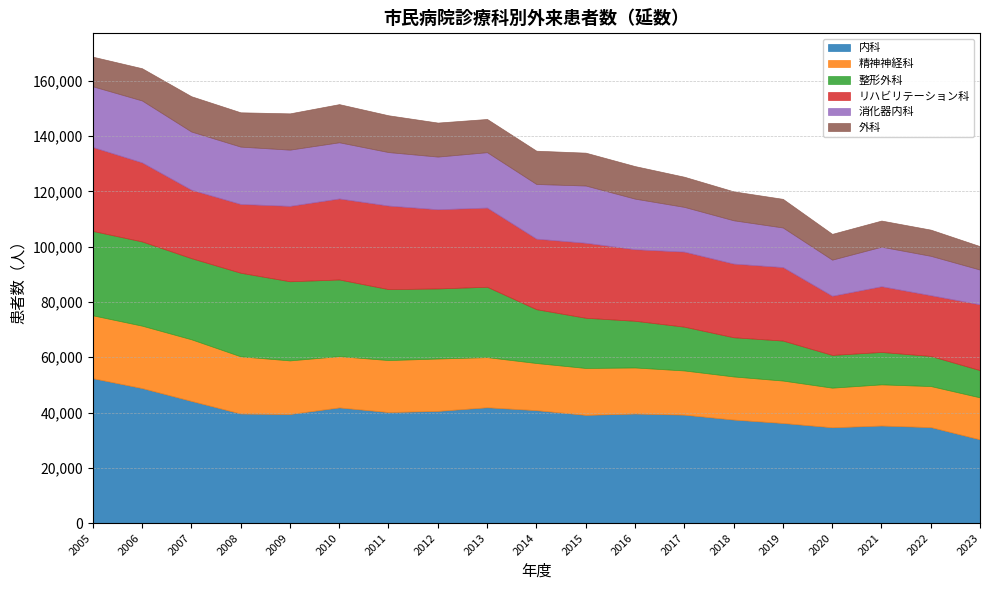

Reading left to right, extract all data points from this chart.

内科: 52432	48862	44207	39644	39474	41851	40174	40592	41909	40864	39162	39645	39237	37458	36223	34668	35300	34724	30284
精神神経科: 22761	22580	22308	20701	19388	18565	18808	18955	18149	17057	16965	16663	15989	15601	15351	14335	14897	14860	15196
整形外科: 30535	30481	29365	30248	28642	27736	25678	25359	25461	19476	18170	16897	15850	14186	14473	11844	11722	10891	9850
リハビリテーション科: 30373	28617	24765	24894	27292	29319	30246	28665	28659	25536	27144	25905	27164	26664	26600	21423	23795	21993	23818
消化器内科: 21978	22401	21058	20752	20344	20335	19354	19059	20046	19776	20718	18299	16186	15669	14323	13058	14305	14245	12581
外科: 10717	11668	12773	12415	13133	13809	13319	12309	12017	12049	11892	11780	10912	10472	10361	9335	9459	9479	8475